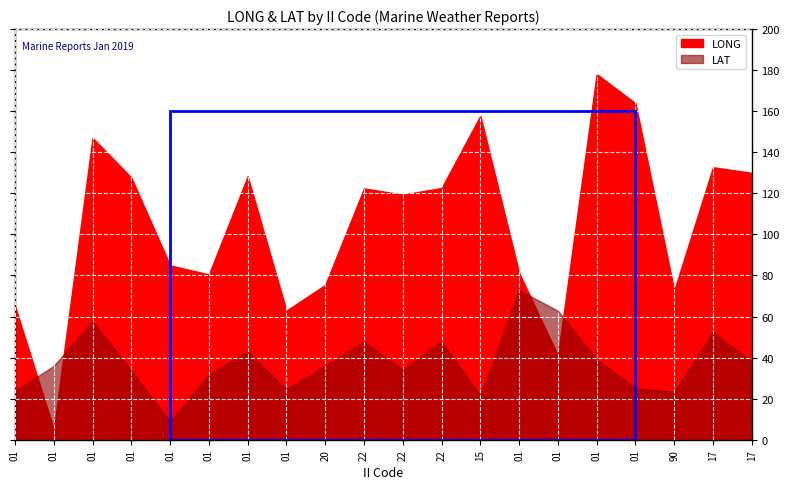

Which series has the largest total across all categories?

LONG